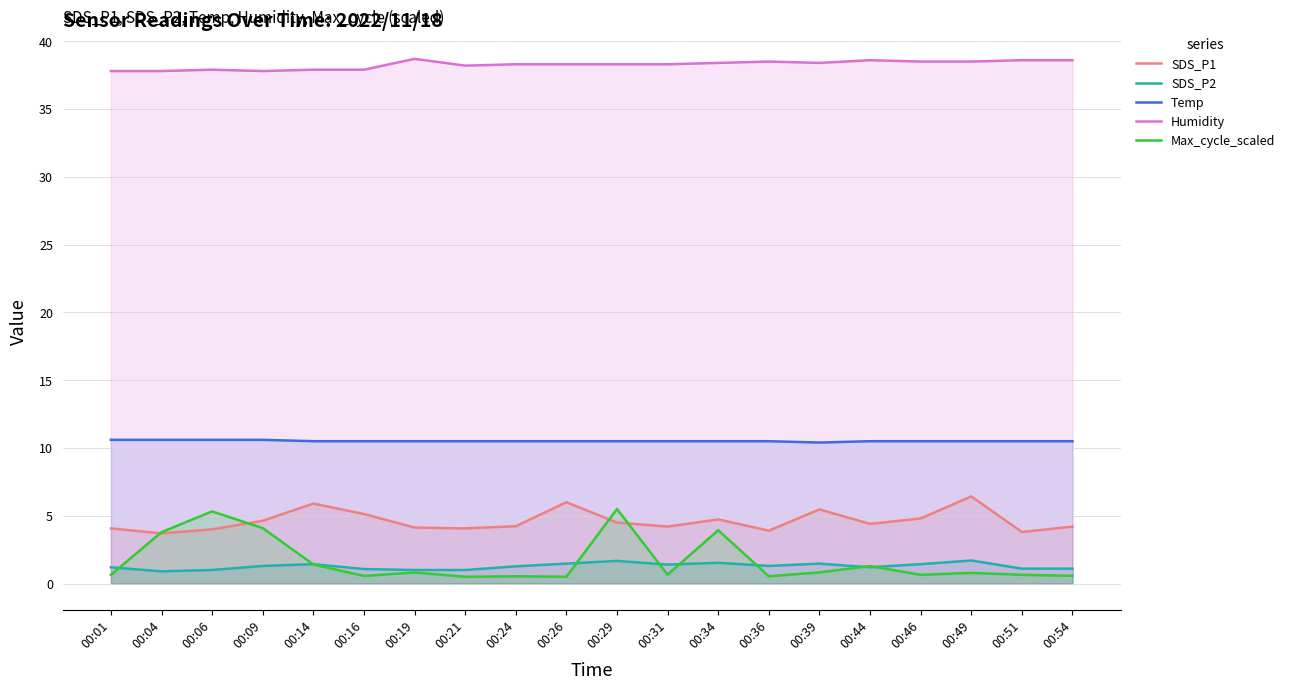

What is the sum of all Max_cycle_scaled values?

33.6